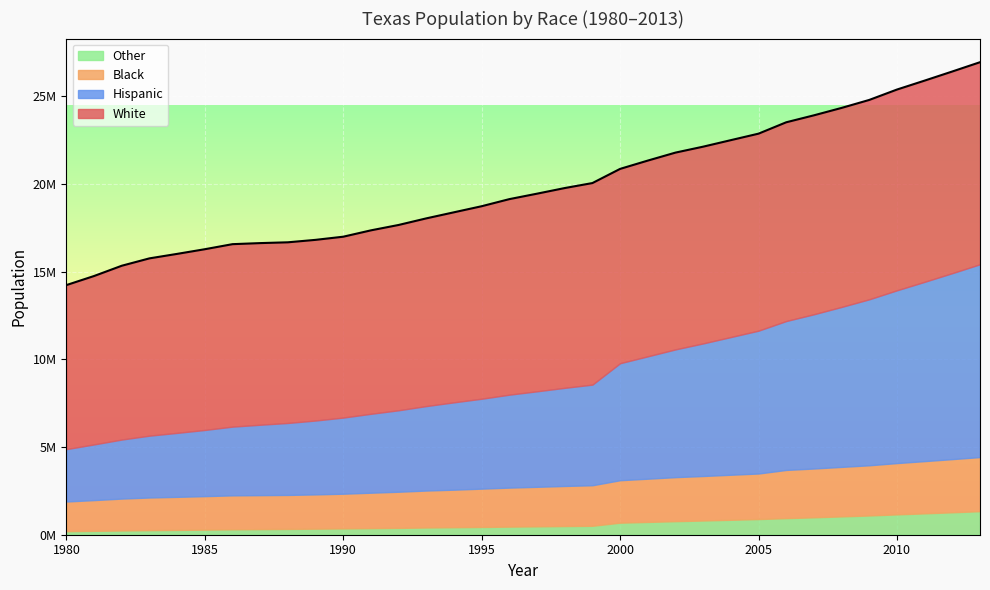

True or false: Other has more than 0 points higher than both neighbors.

False